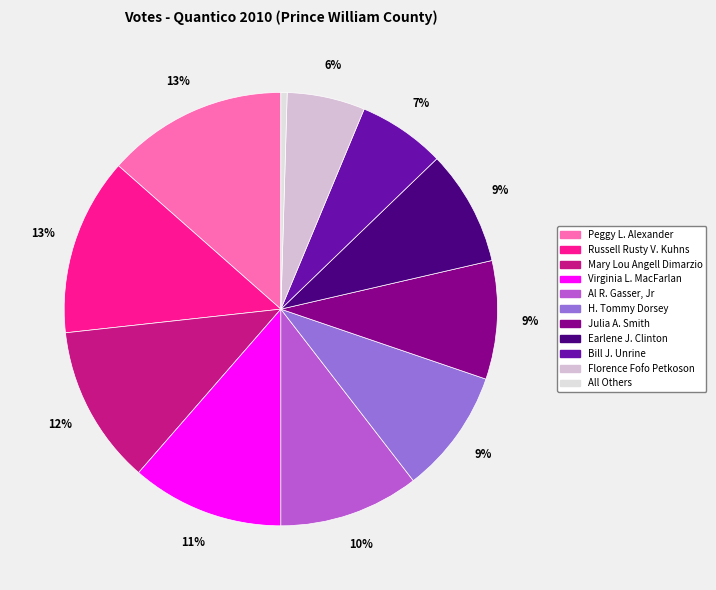

To the nearest percent, what percentage of the pie is Julia A. Smith?

9%